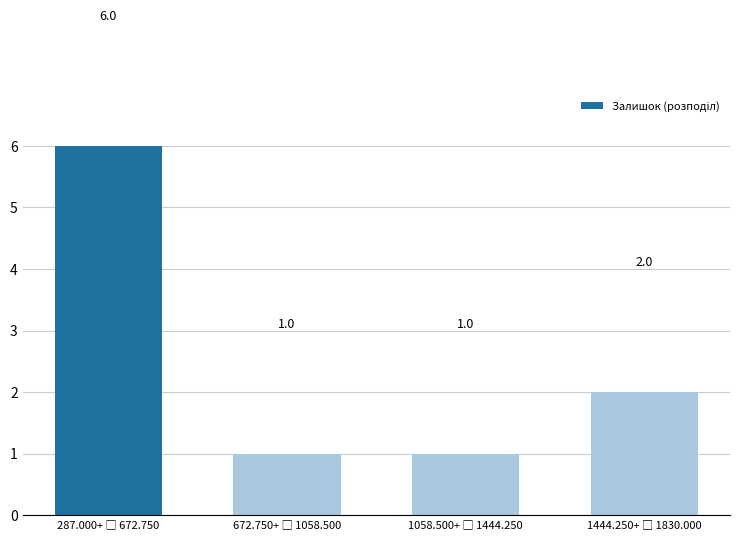

What is the difference between the maximum and minimum values?

5